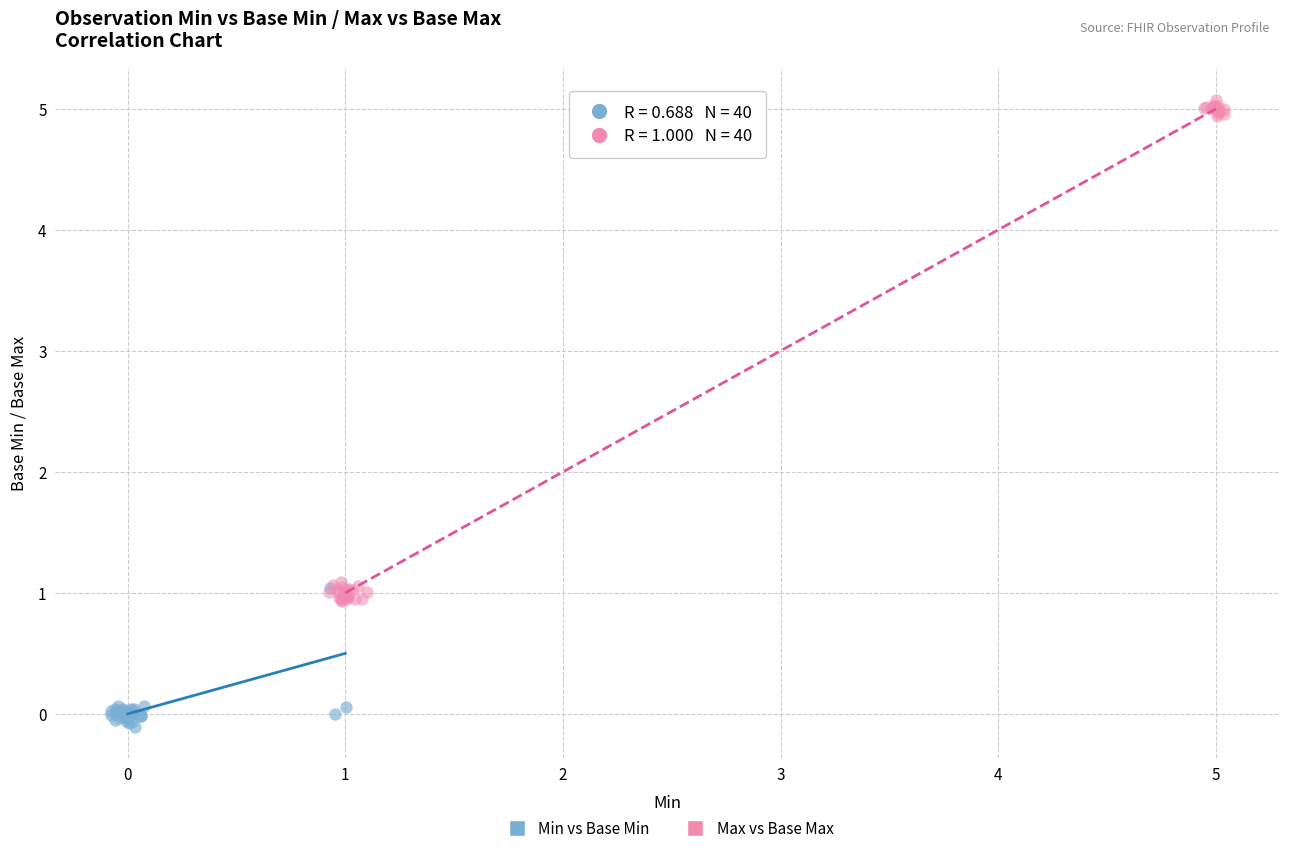

What are all the series names shown in the legend?

Min vs Base Min, Max vs Base Max